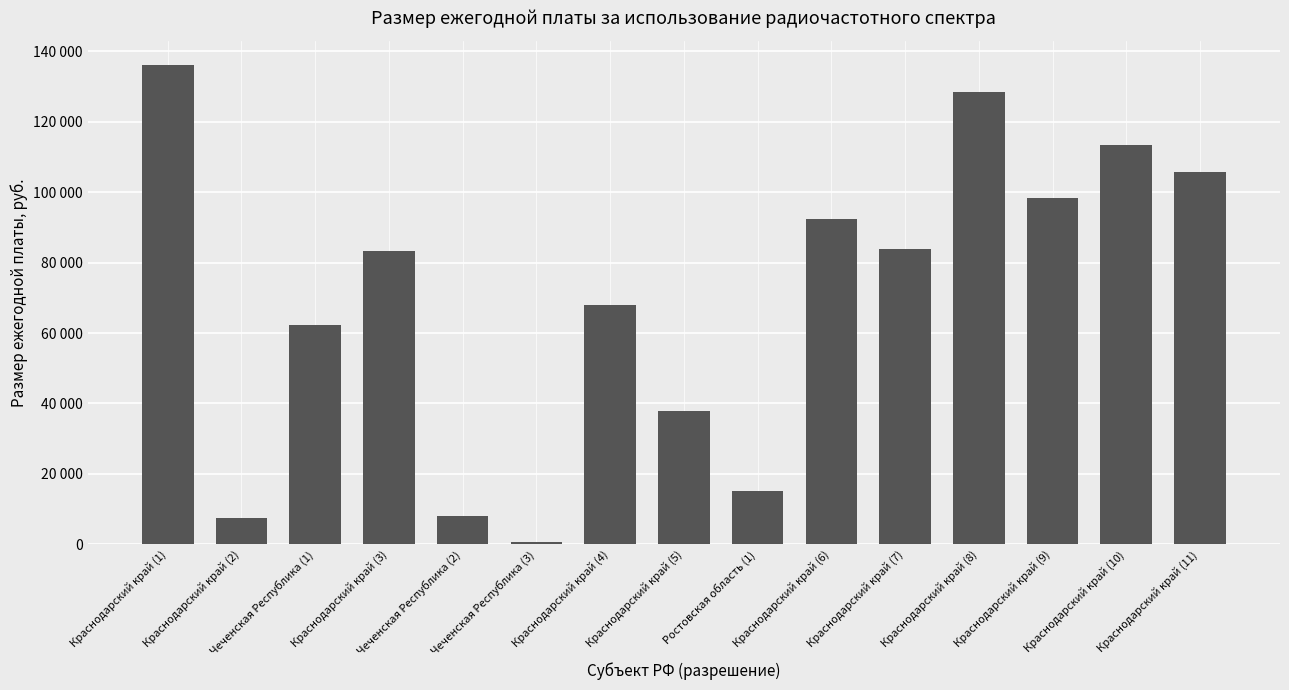

Between Краснодарский край (3) and Краснодарский край (9), which is larger?

Краснодарский край (9)